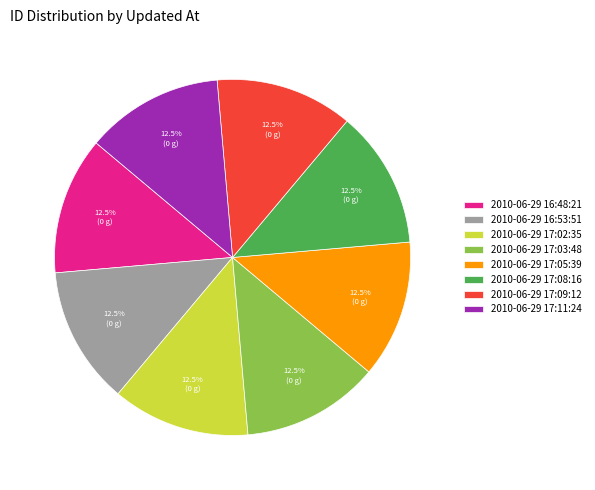

Approximately how many times larger is the value at 2010-06-29 17:03:48 compared to 2010-06-29 17:02:35?

1.0